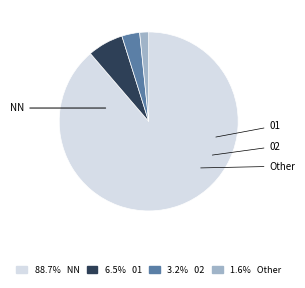

Rank the categories by value from highest to lowest.

NN, 01, 02, Other